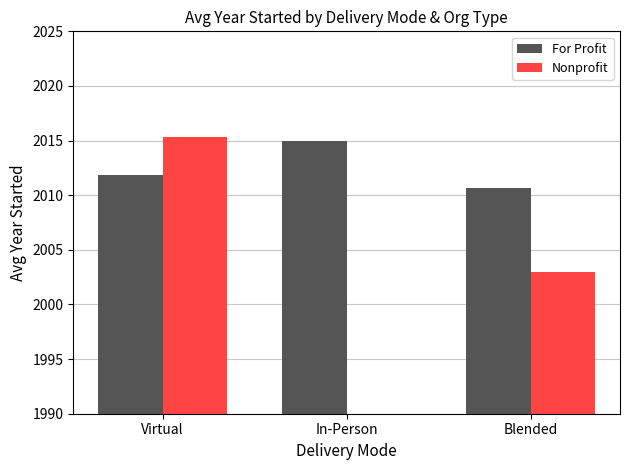

Which has a higher value, Blended or In-Person?

In-Person